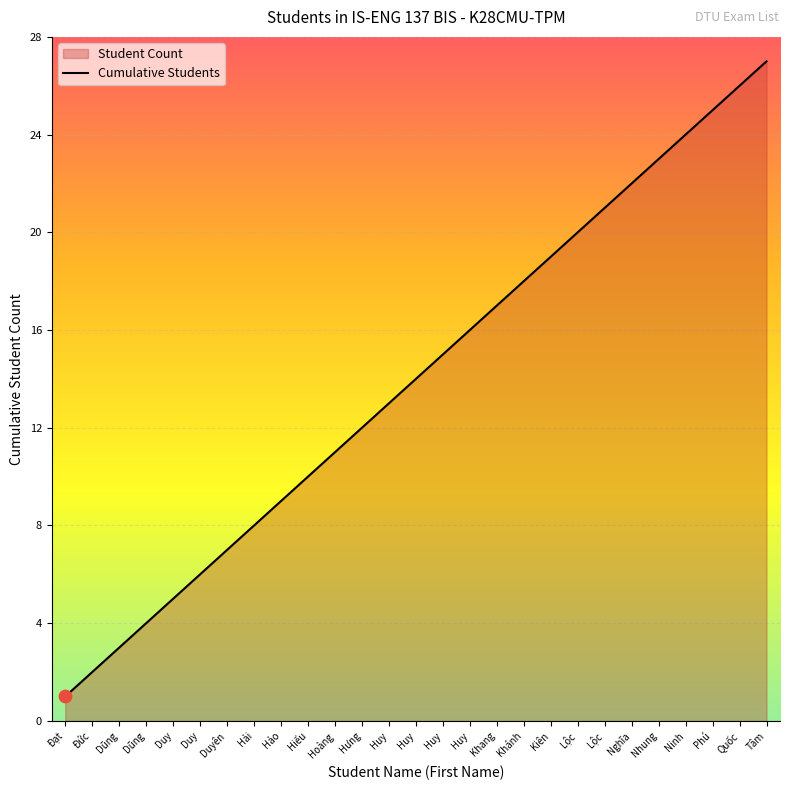

What is the ratio of the value at Nhung to the value at Hiếu?

2.3